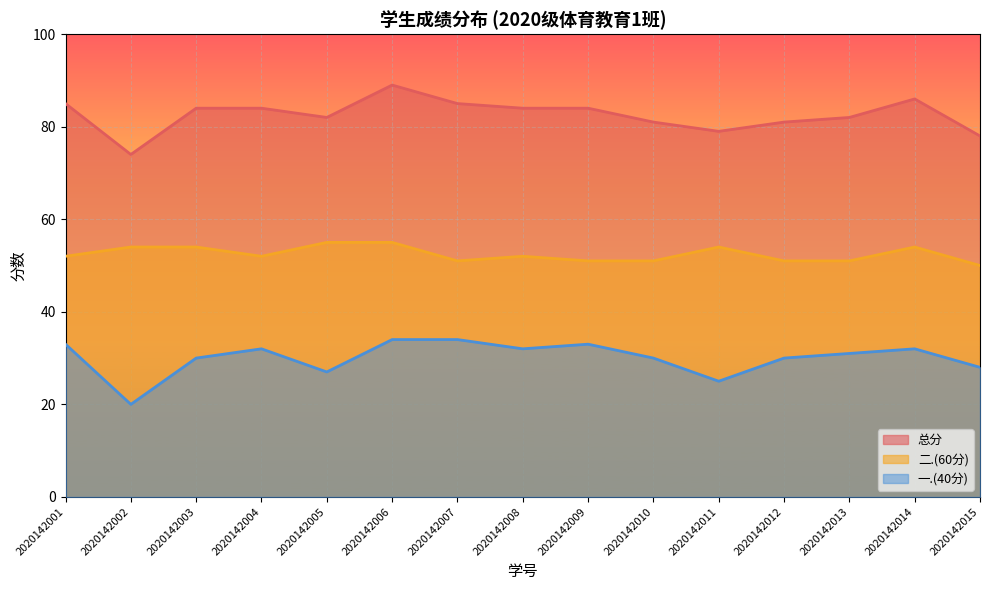

In 二.(60分), how many points are higher than both neighbors (excluding endpoints)?

3